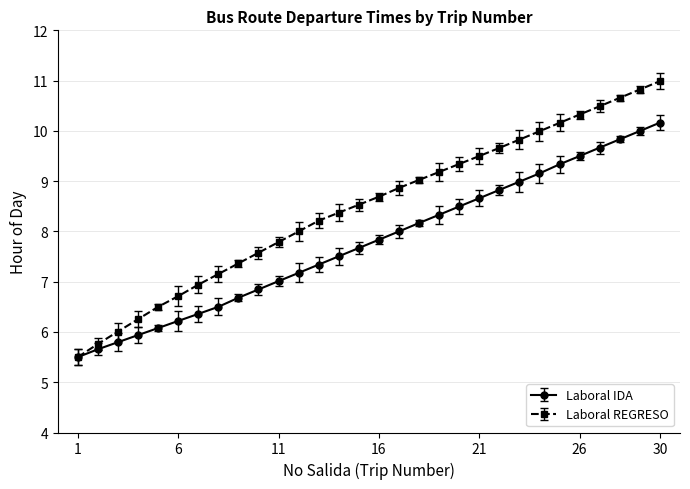

Rank the series by their average value, from lowest to highest.

Laboral IDA, Laboral REGRESO